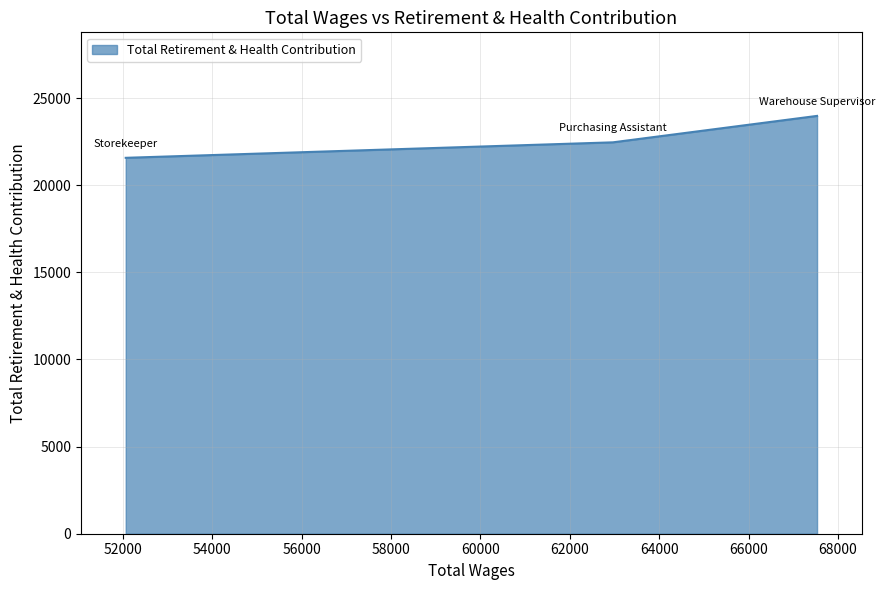

Rank the categories by value from lowest to highest.

52065.0, 62965.0, 67533.0